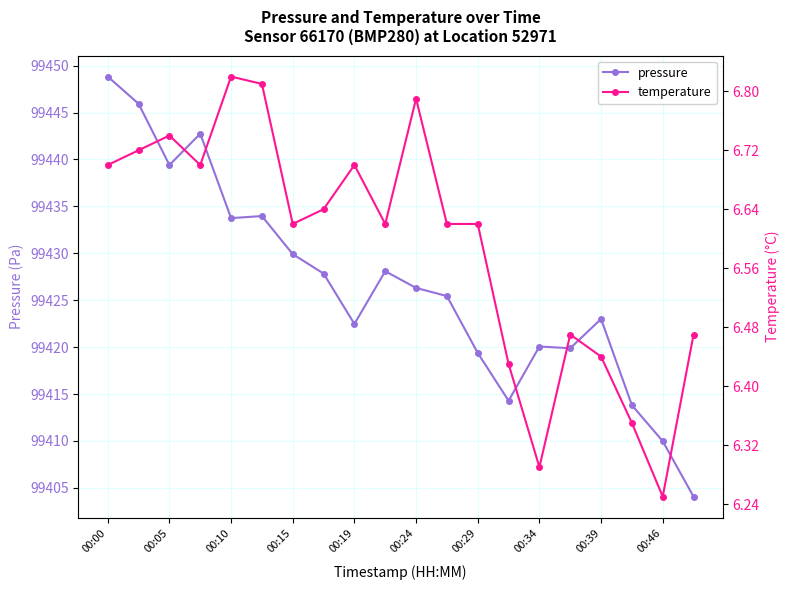

What is the sum of all pressure values?

1988529.2